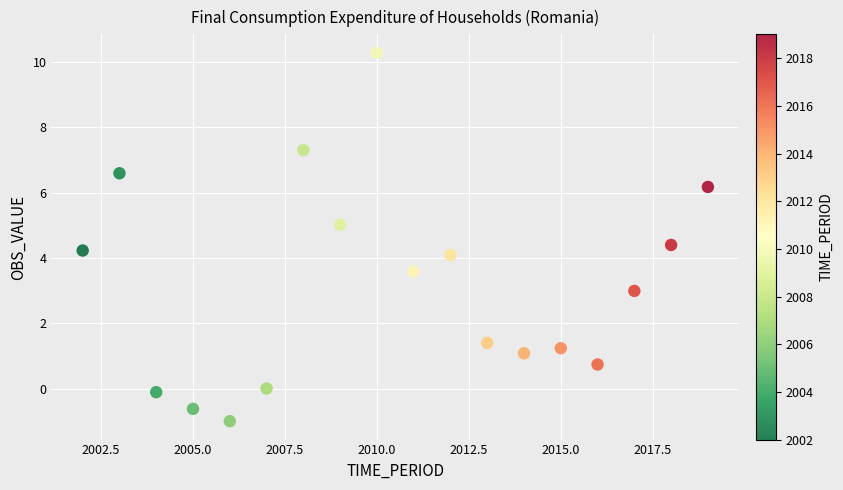

What is the range of X values (max minus min)?

17.0